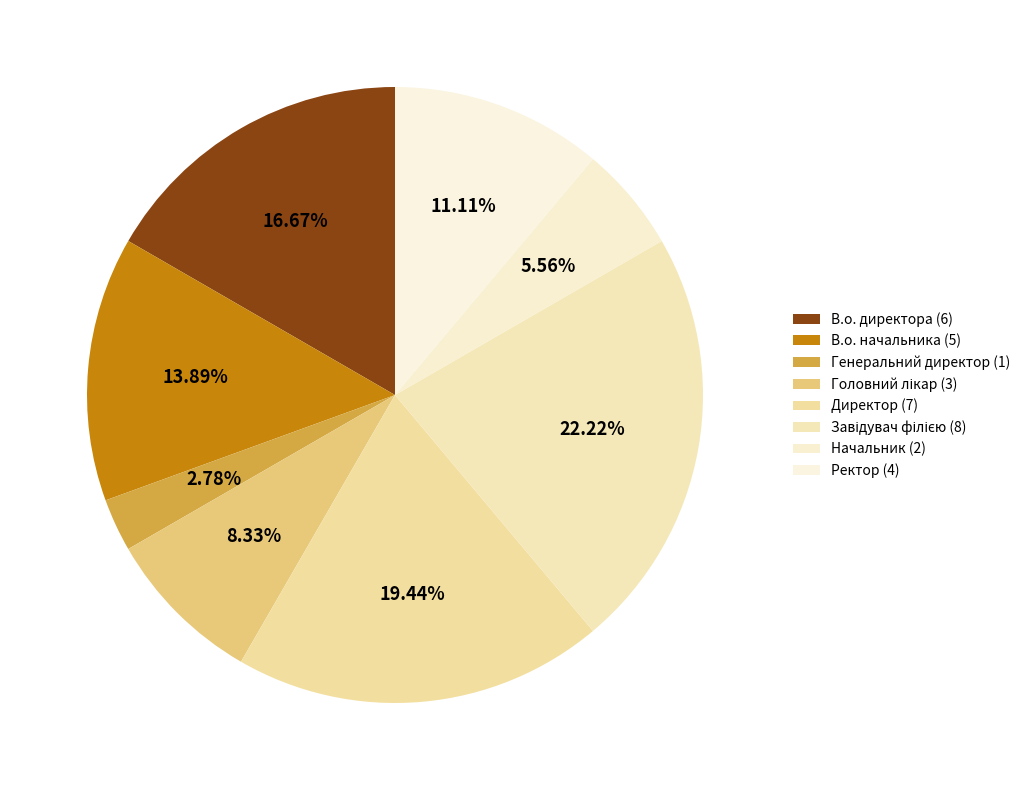

How many slices are in this pie chart?

8